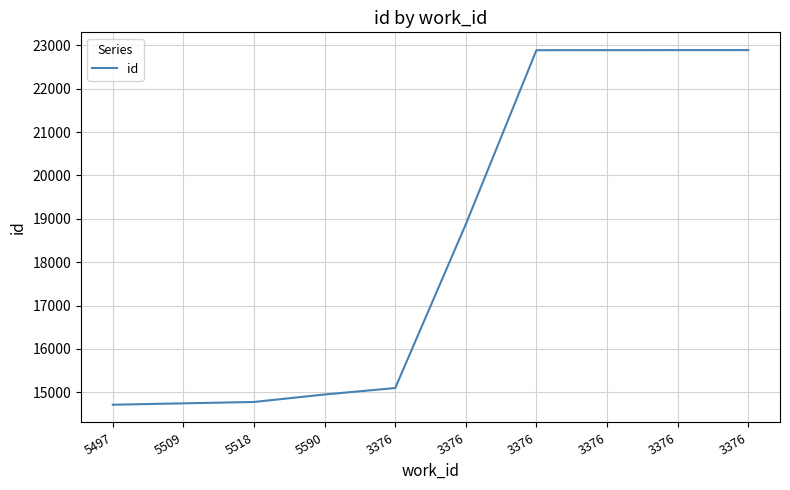

Does the chart have visible grid lines?

Yes